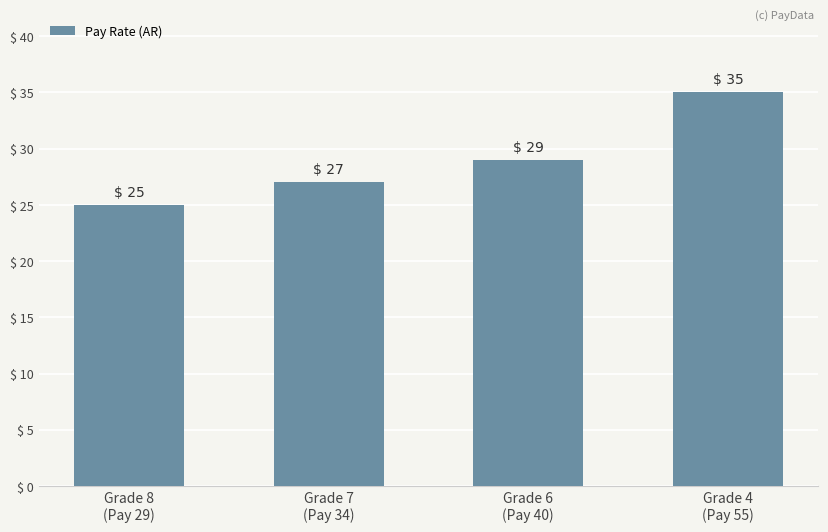

Count the values in the range 27 to 35.

3